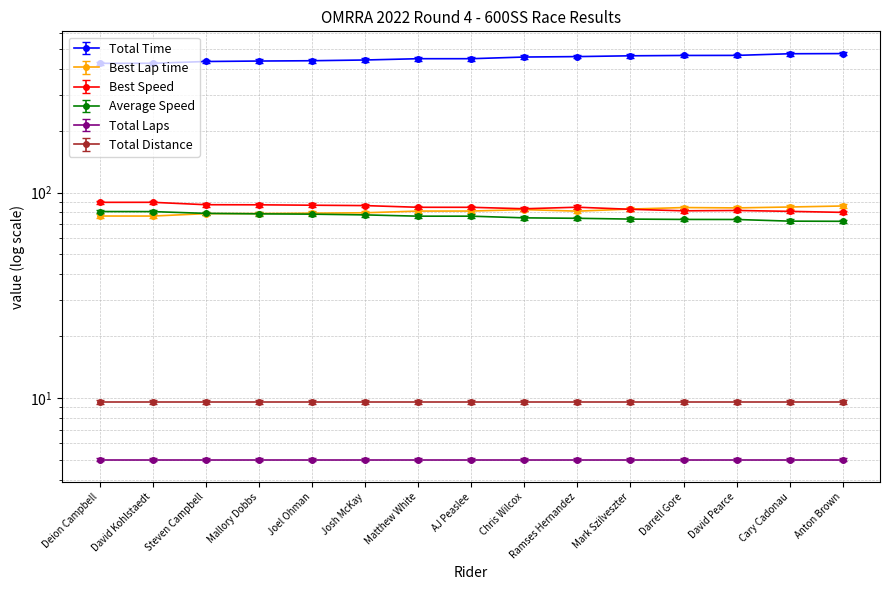

True or false: Total Time and Best Lap time cross at least once.

False